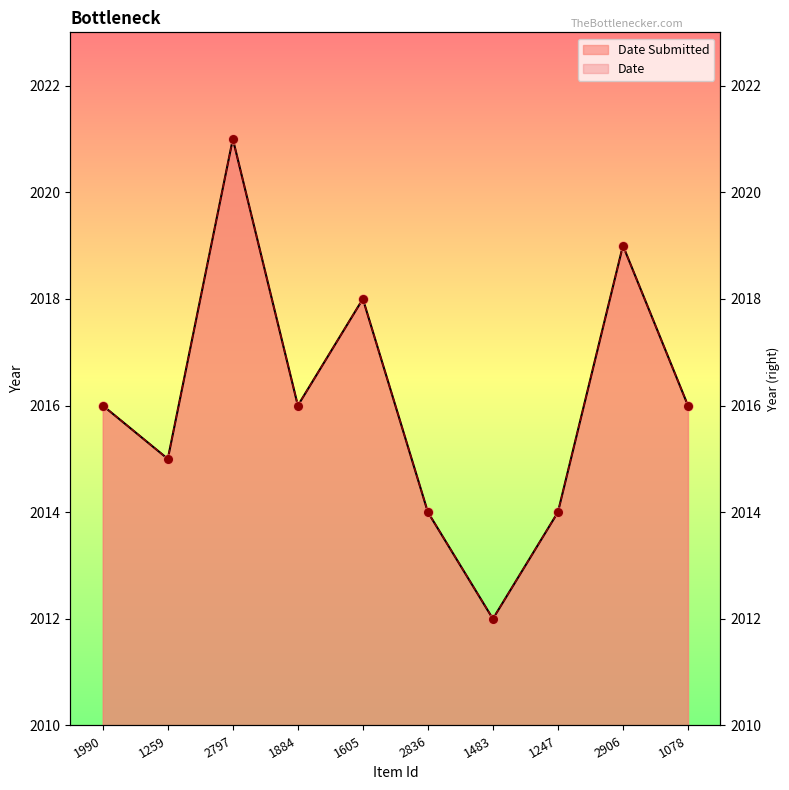

Is the value of Date Submitted at 1078 greater than the value of Date at 1247?

Yes